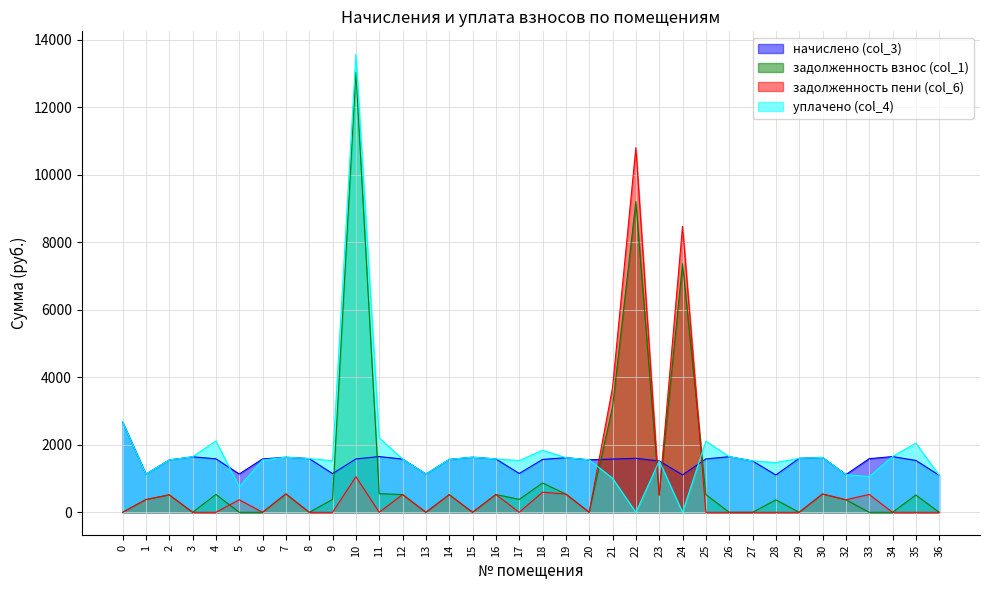

What is the difference between the maximum and minimum values in the уплачено (col_4) series?

13571.5